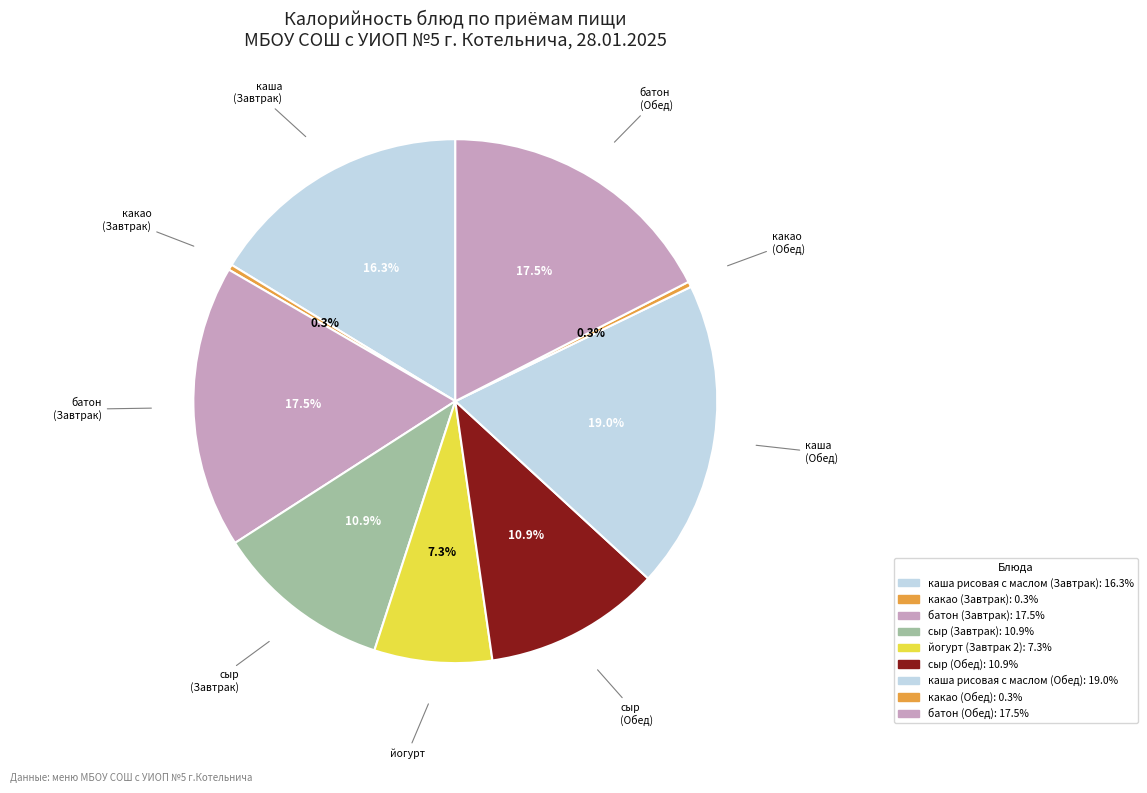

Does какао (Обед) represent more than half of the total?

No